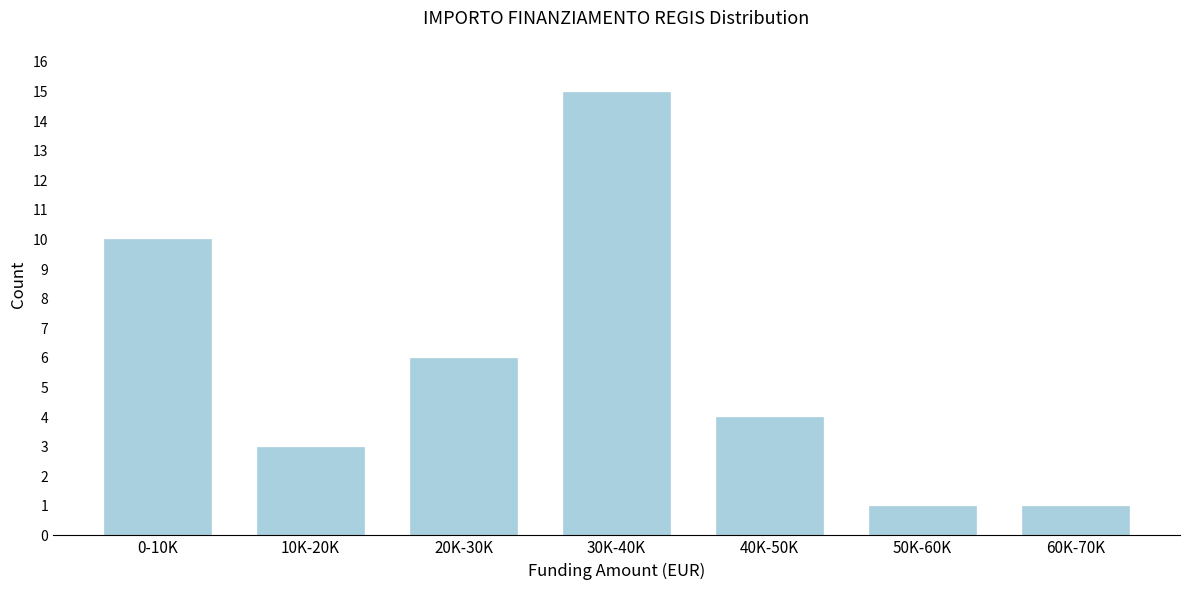

Reading left to right, transcribe all the data shown in this chart.

0-10K=10	10K-20K=3	20K-30K=6	30K-40K=15	40K-50K=4	50K-60K=1	60K-70K=1